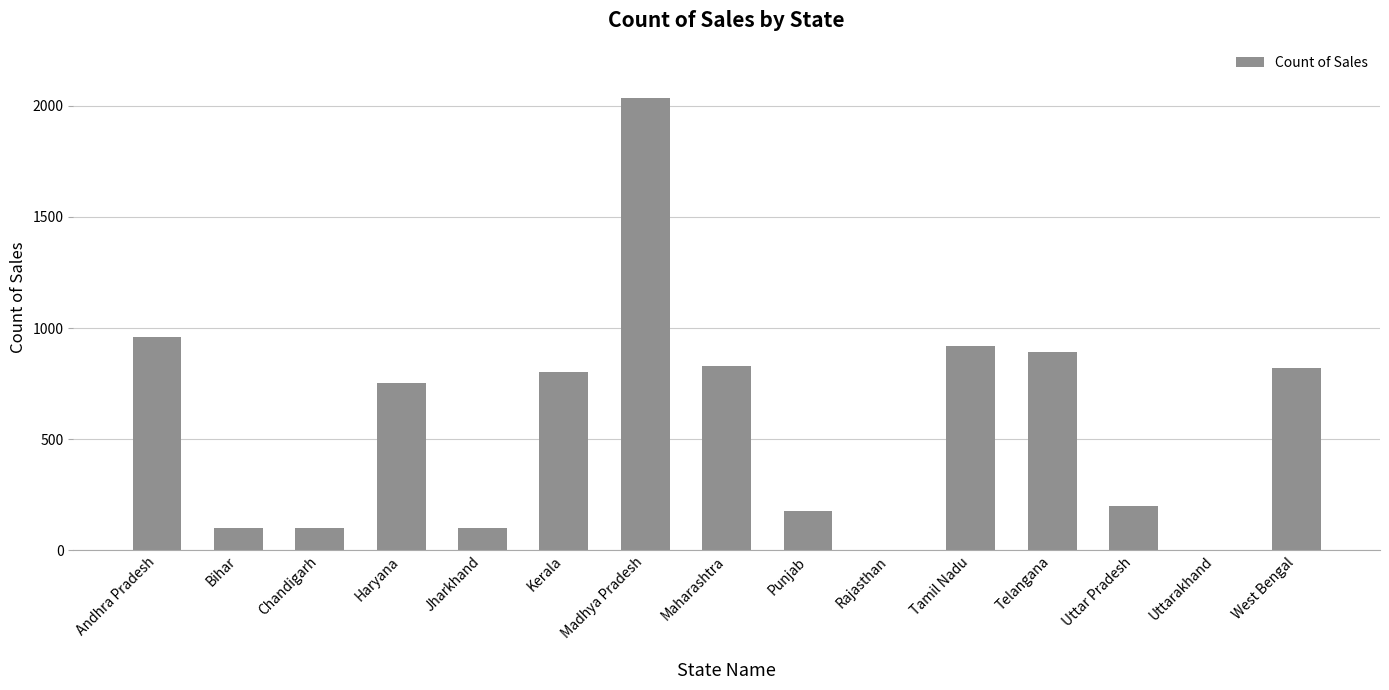

How many categories are shown in the chart?

15